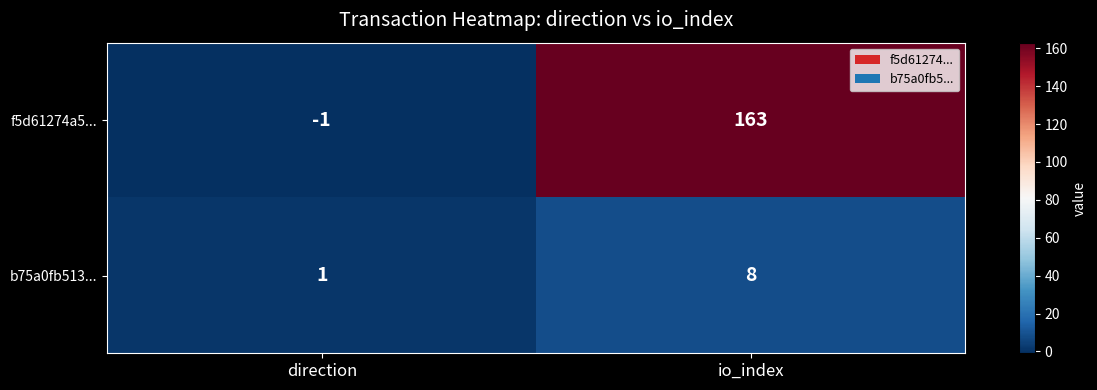

Which category has the lowest value across all series?

direction